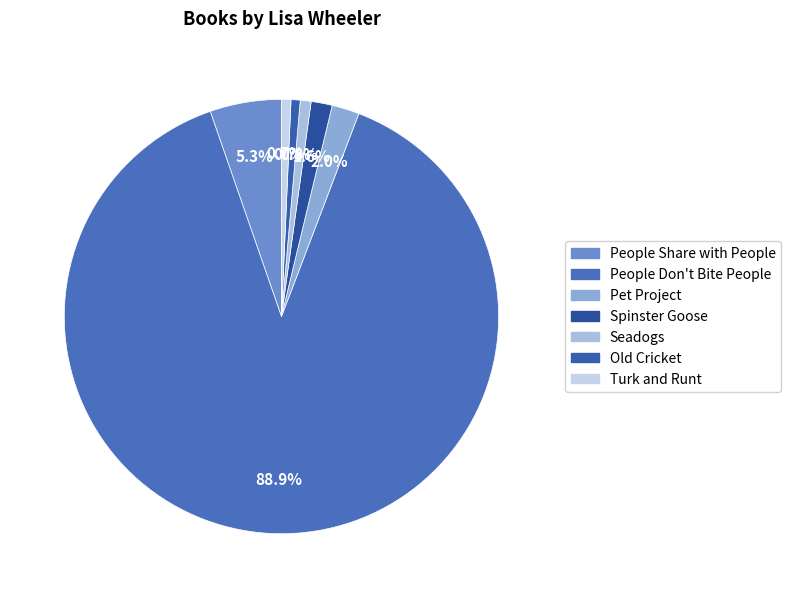

True or false: People Share with People accounts for 15% of the total.

False